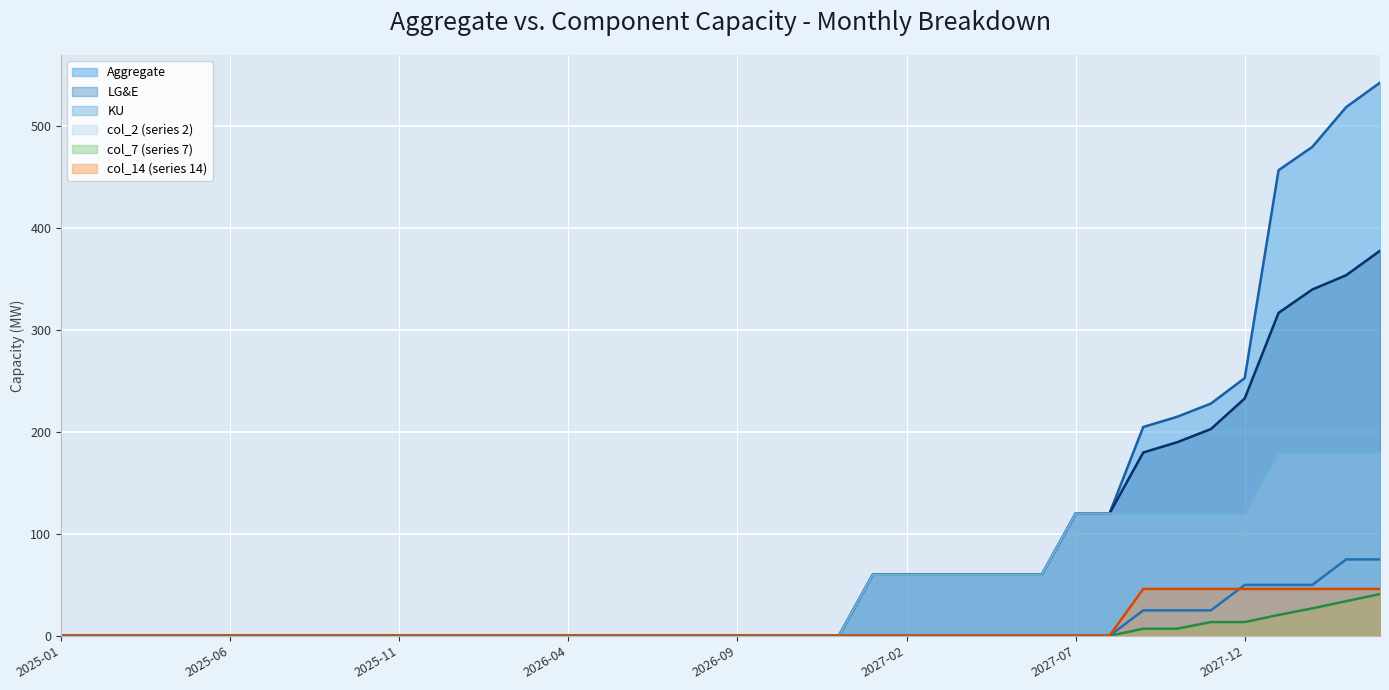

What is the label of the 28th point from the left?

2027-04